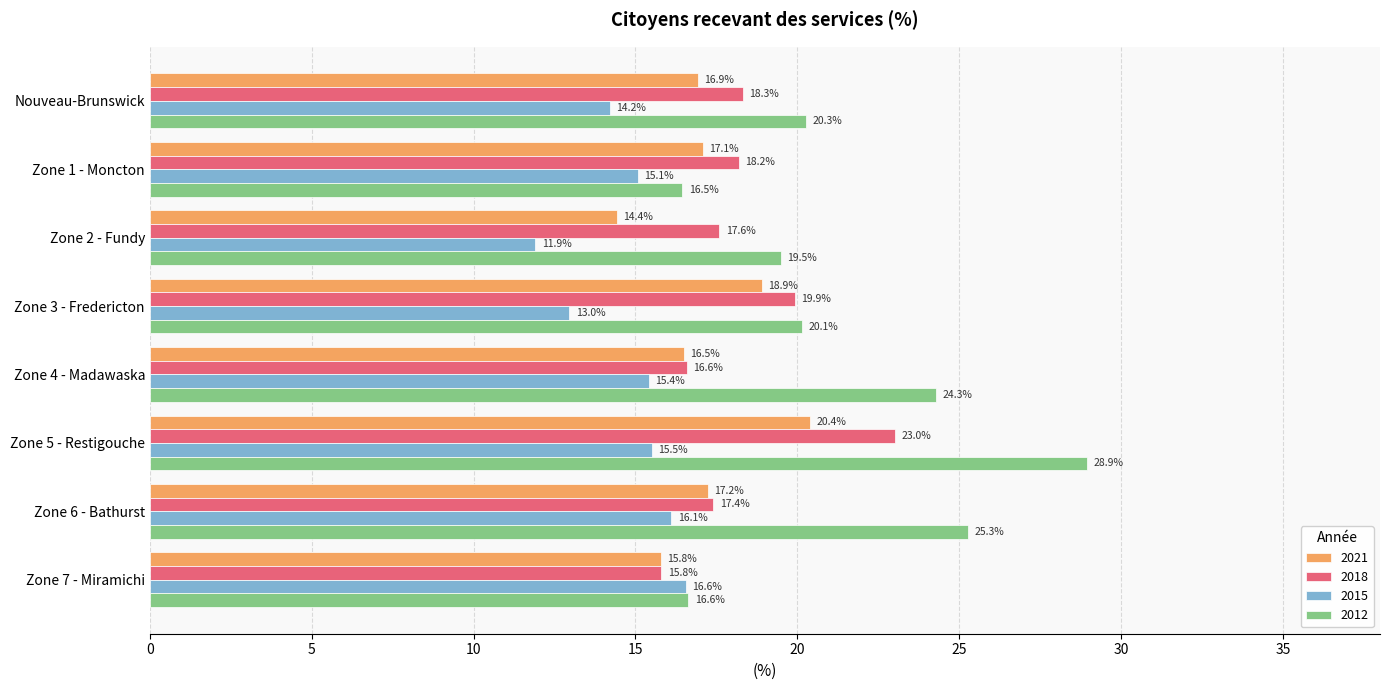

At which label is 2015 closest to 14?

Nouveau-Brunswick